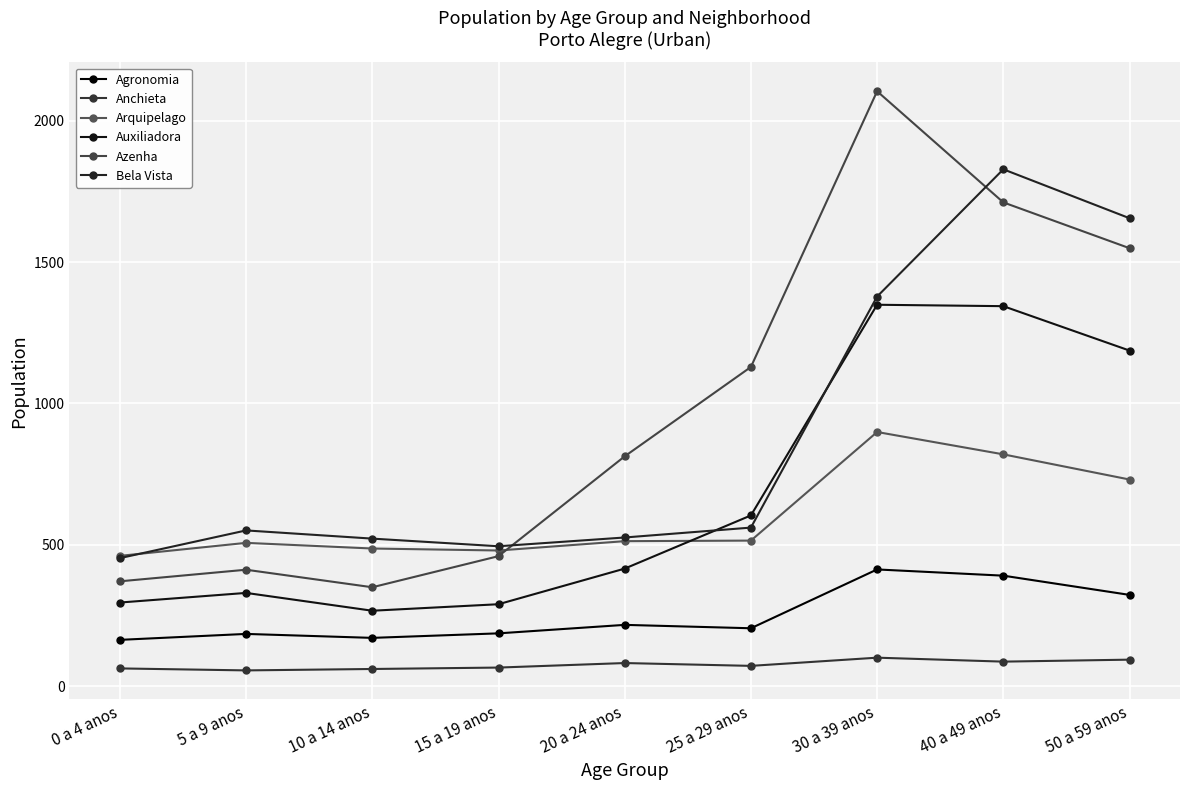

What is the spread (max minus min) of values at 50 a 59 anos?

1561